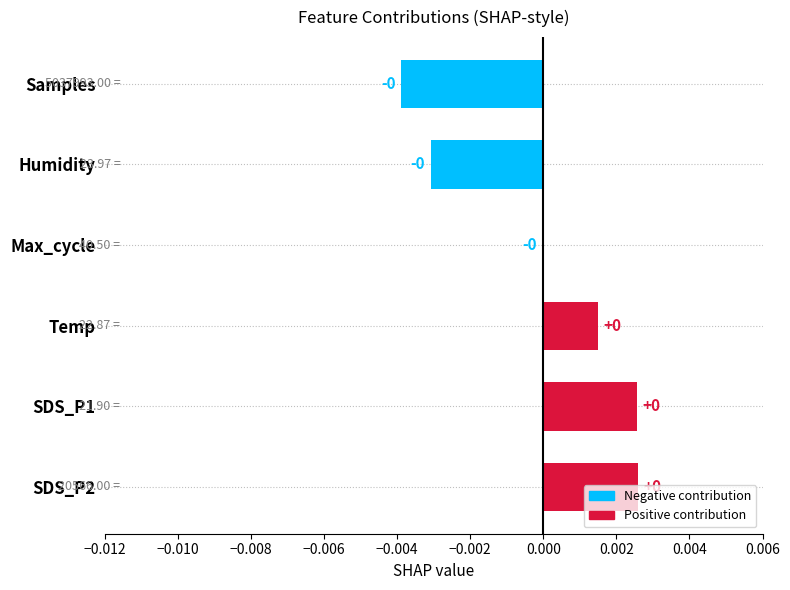

Are the bars horizontal?

Yes